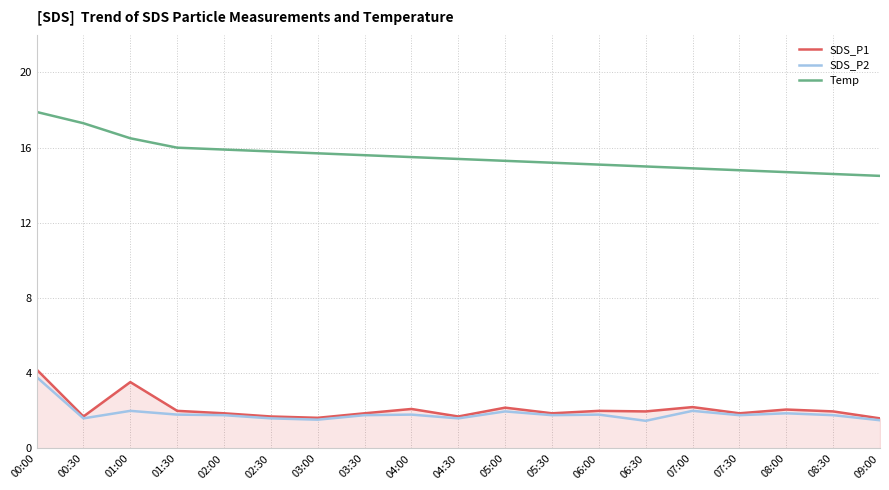

The SDS_P1 series shows 0.7 at 02:30. True or false?

False